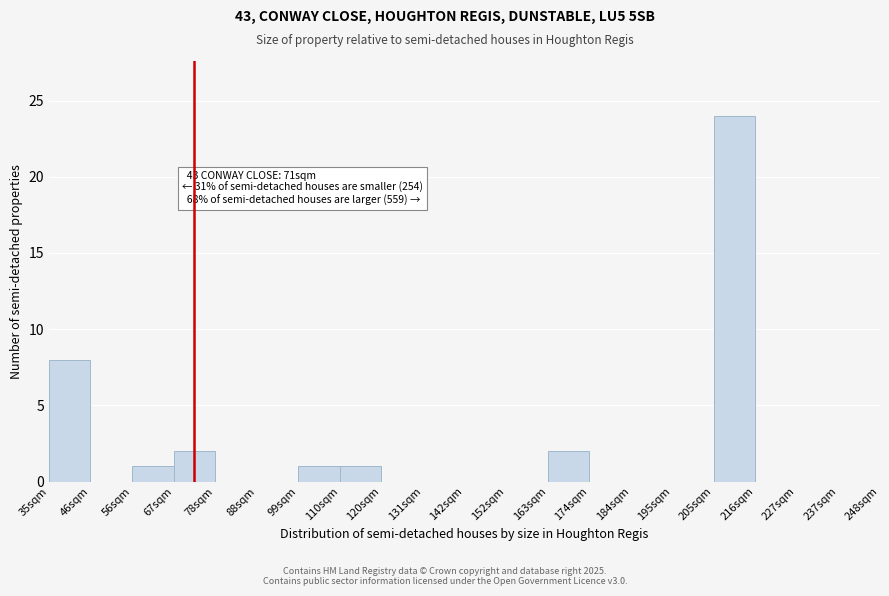

Reading left to right, list all the values displayed in this chart.

35sqm=8	46sqm=0	56sqm=1	67sqm=2	78sqm=0	88sqm=0	99sqm=1	110sqm=1	120sqm=0	131sqm=0	142sqm=0	152sqm=0	163sqm=2	174sqm=0	184sqm=0	195sqm=0	205sqm=24	216sqm=0	227sqm=0	237sqm=0